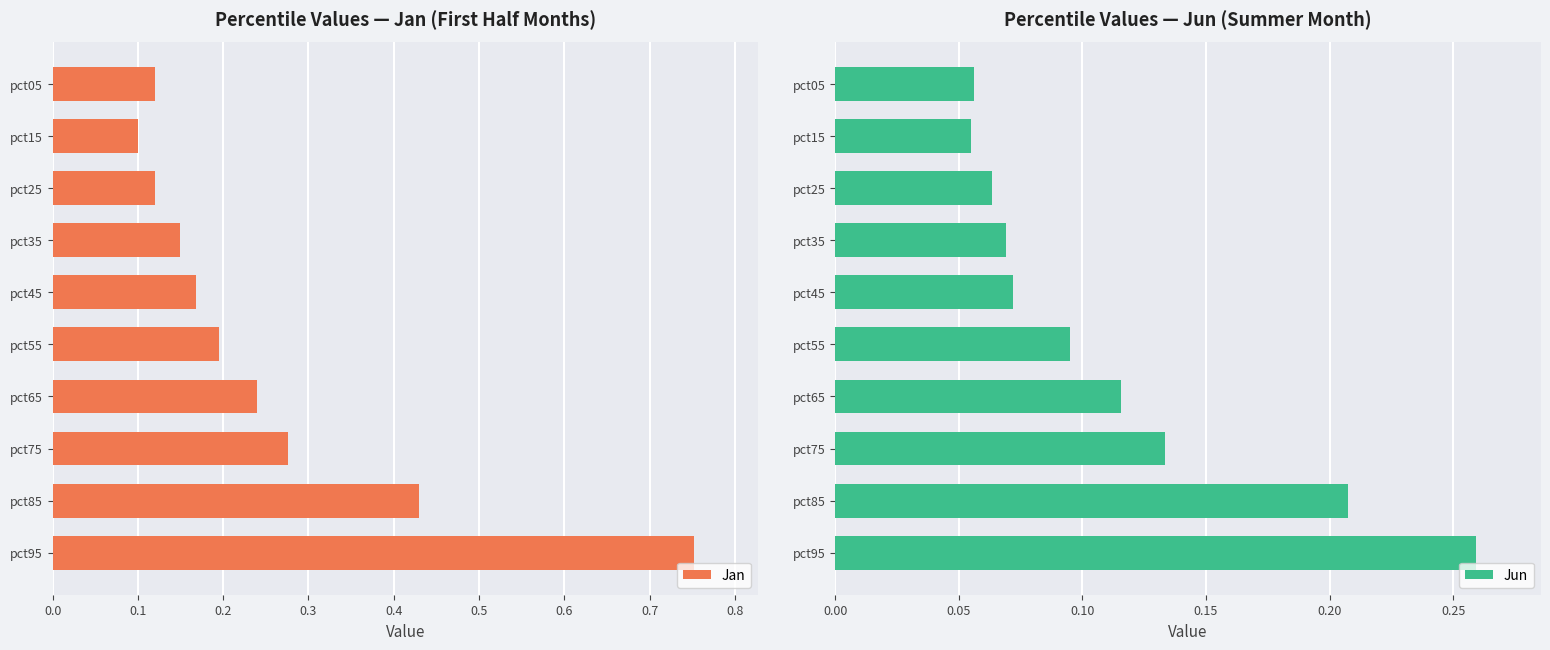

Where is Jan nearest to the value 0?

pct15